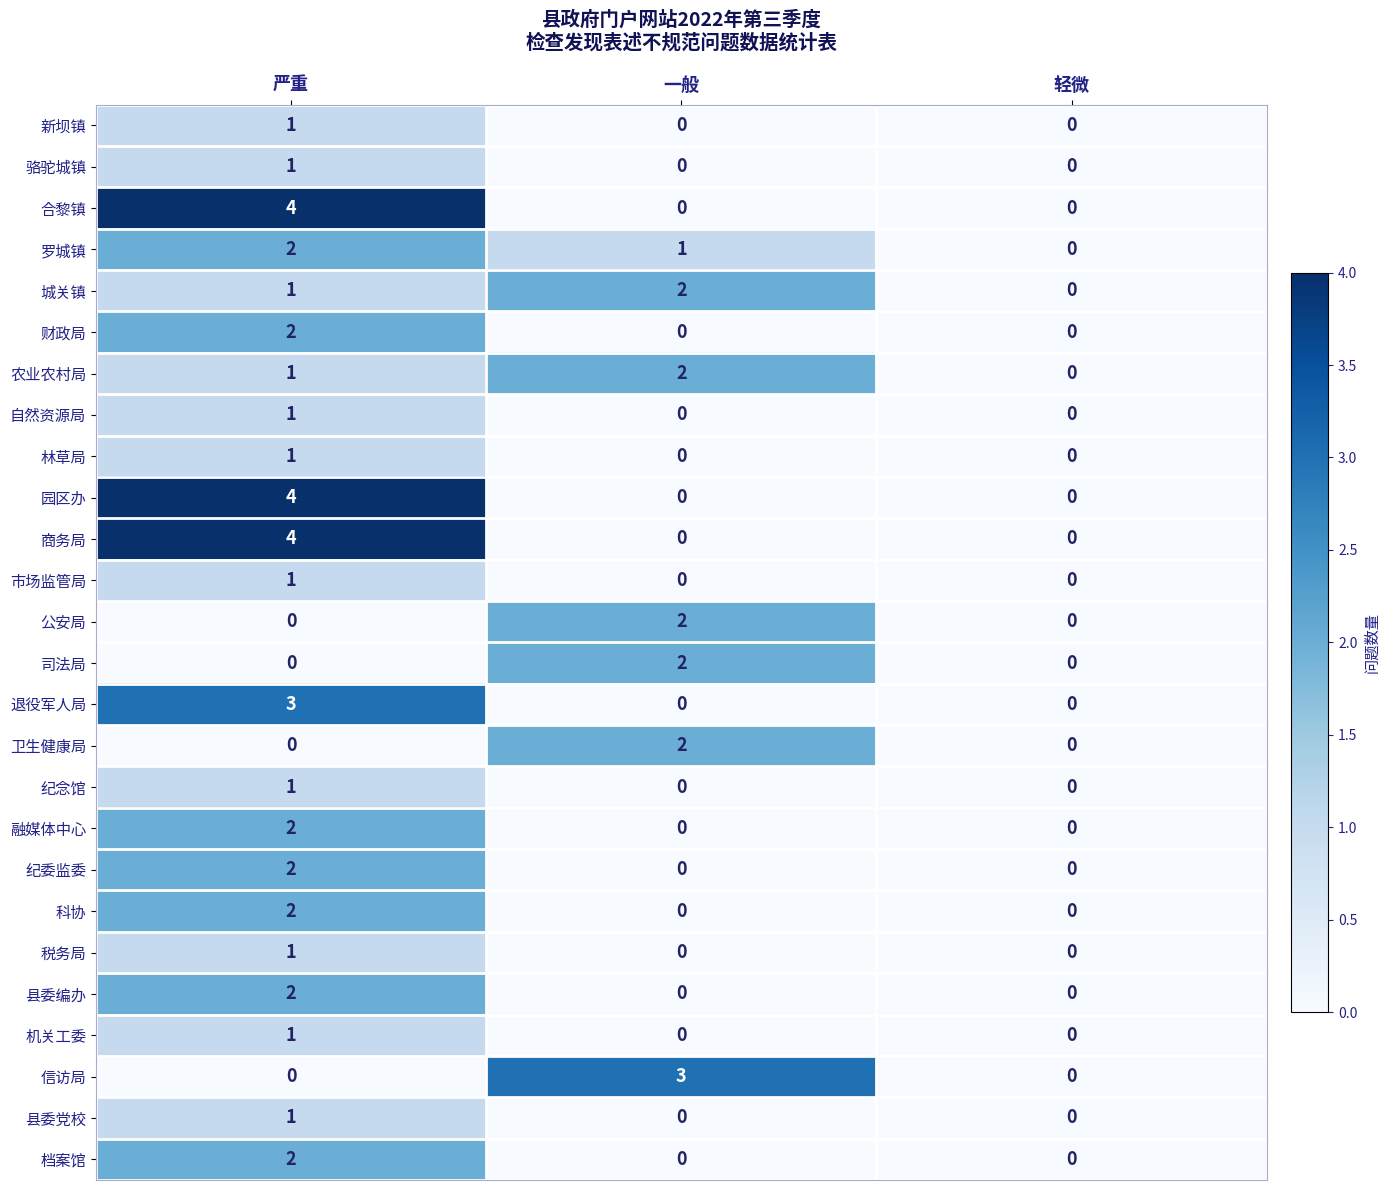

Is it true that 财政局 equals 0 at 一般?

True